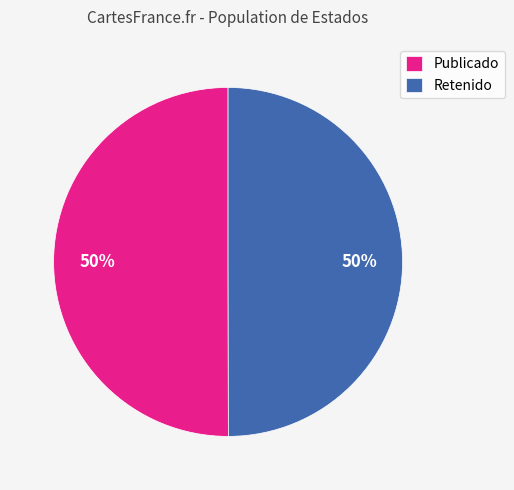

Do Publicado and Retenido together represent more than half of the pie?

Yes